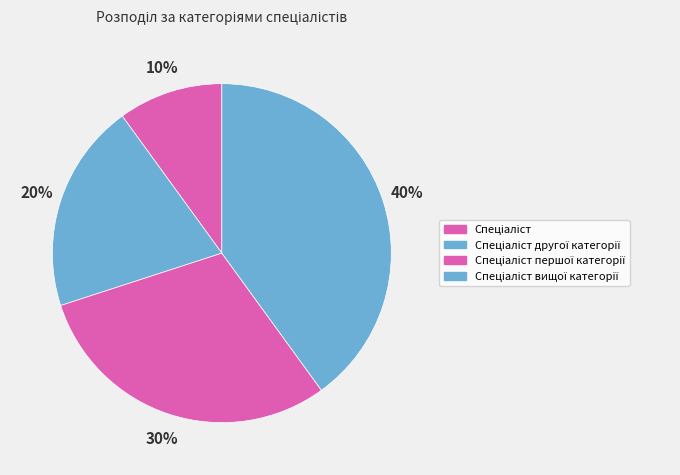

What percentage do Спеціаліст вищої категорії and Спеціаліст першої категорії together represent?

70.0%